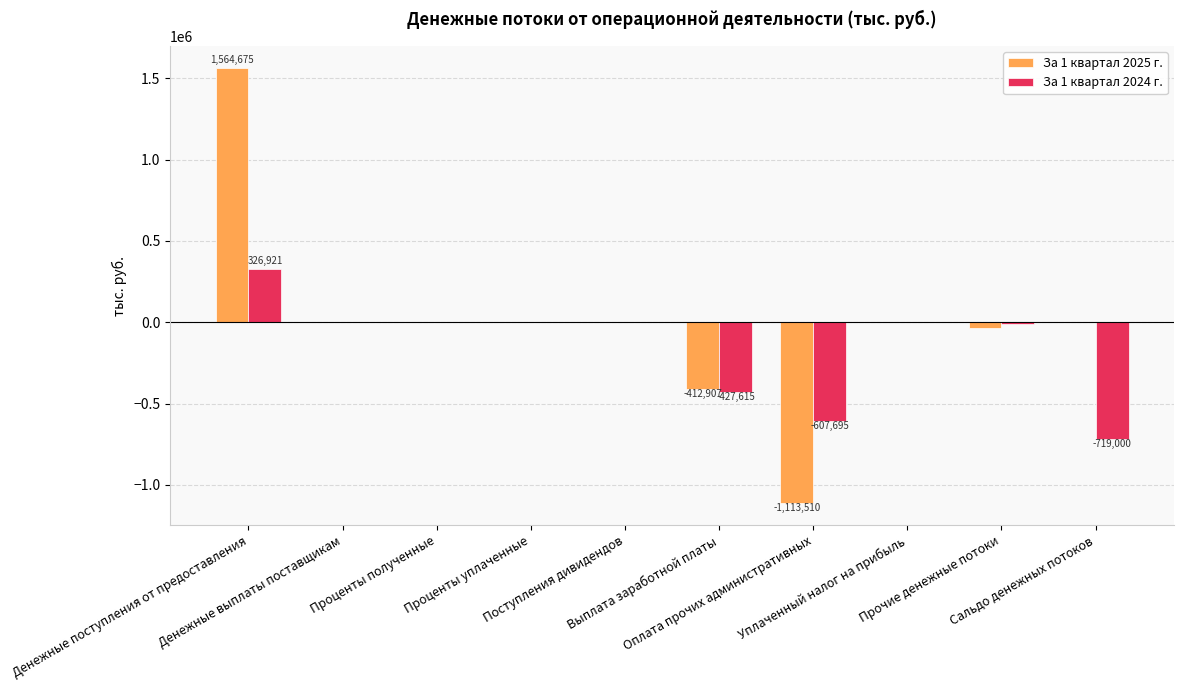

Is it true that За 1 квартал 2024 г. equals 0.0 at Поступления дивидендов?

True